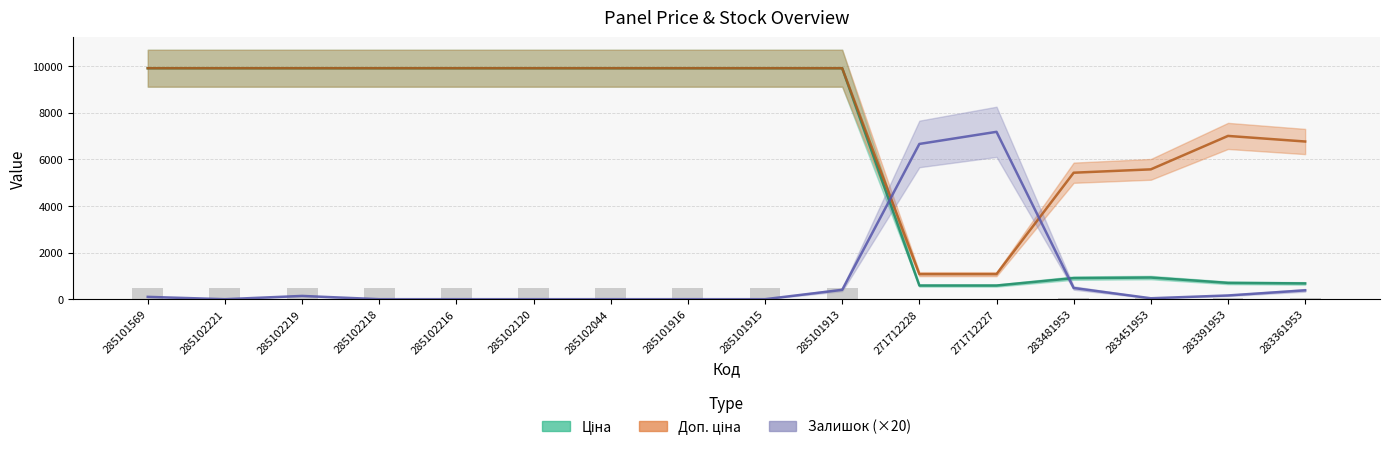

Does the chart contain any negative values?

No